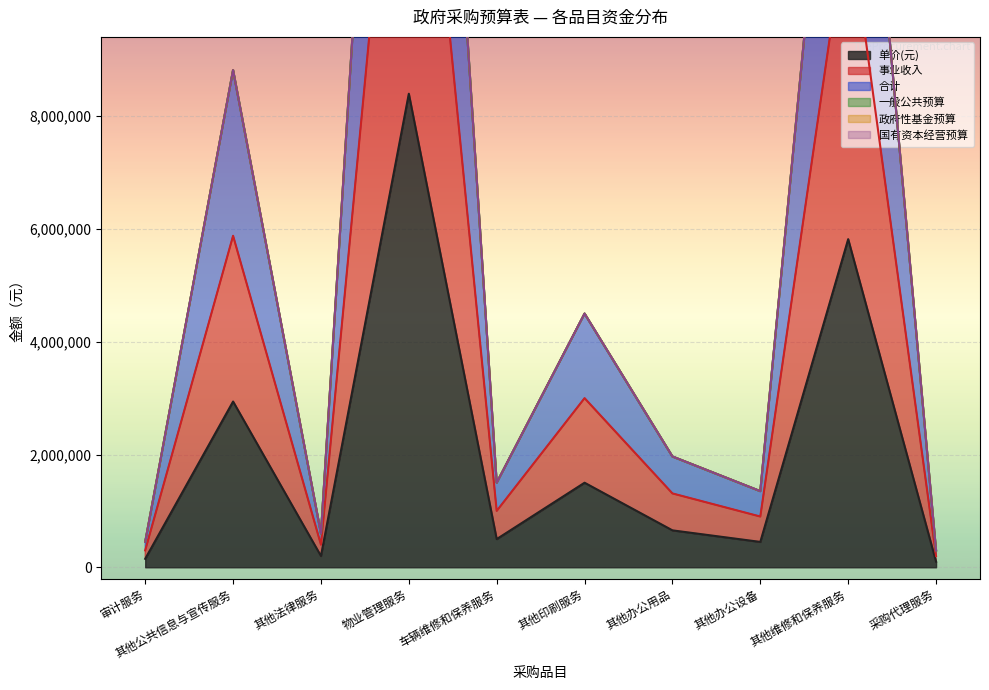

True or false: 单价(元) and 事业收入 intersect in this chart.

False